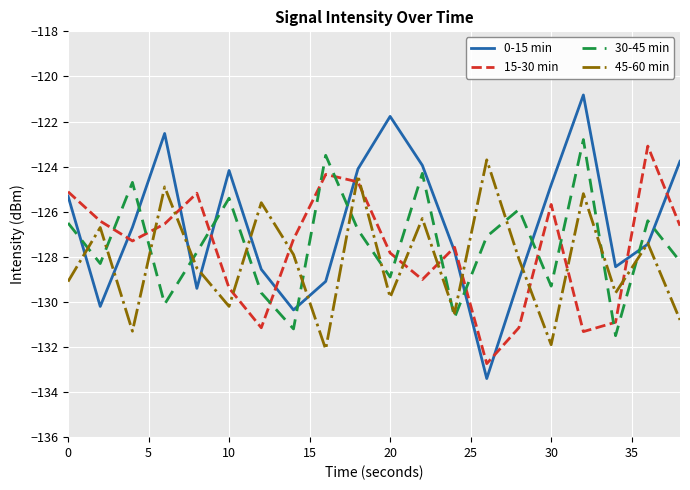

Which series has the widest spread of values?

0-15 min